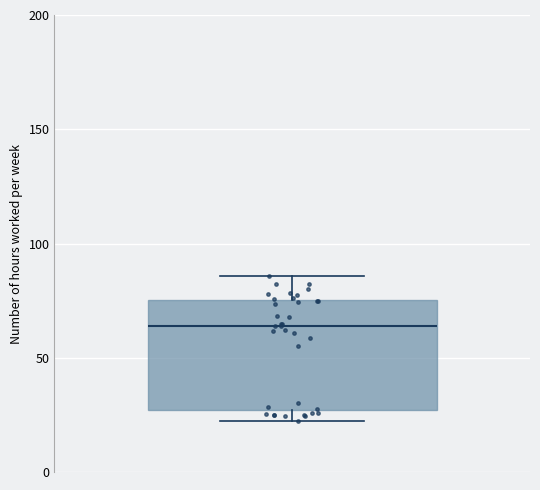

Transcribe this box plot: give where the median line is, the range the box spans, and where the two whiskers end, as read against the y-axis. The values are not printed on the chart, so give them approximately, as read against the axis.

median 65, box 25 to 75, whiskers 20 to 85